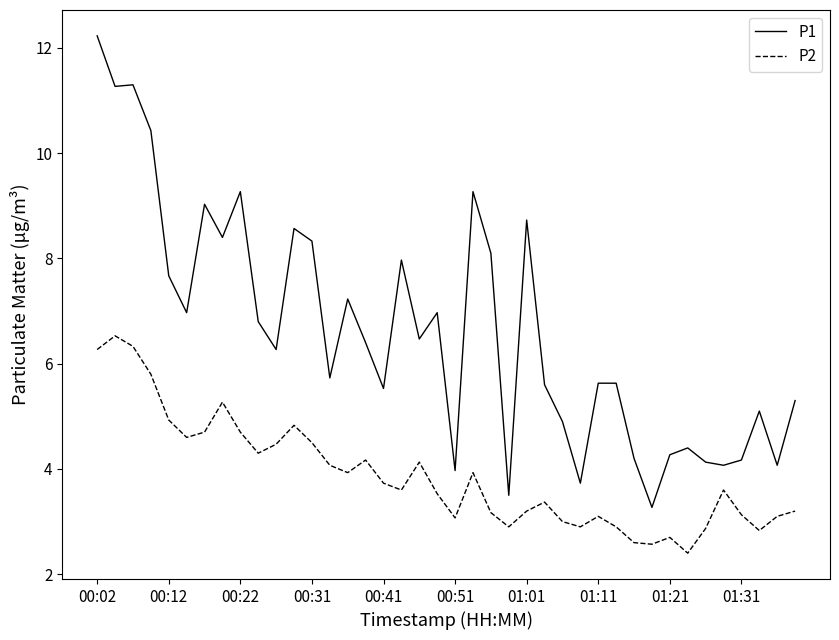

What is the maximum value for P2?

6.5